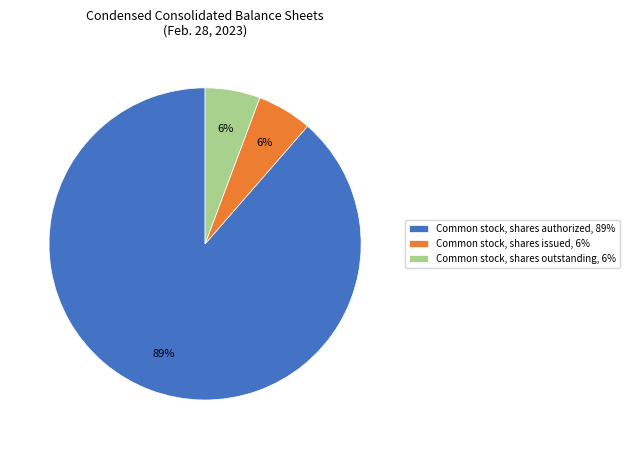

To the nearest percent, what is the average slice percentage?

33%